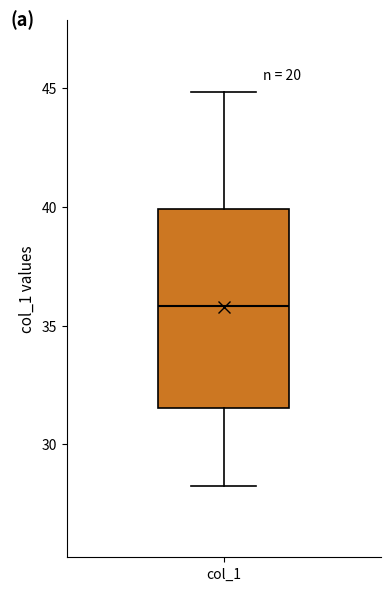

Read this box plot against the y-axis: the position of the median line, the range covered by the box, and the ends of both whiskers. The values are not printed on the chart, so give them approximately, as read against the axis.

median 36.0, box 31.5 to 40.0, whiskers 28.5 to 45.0